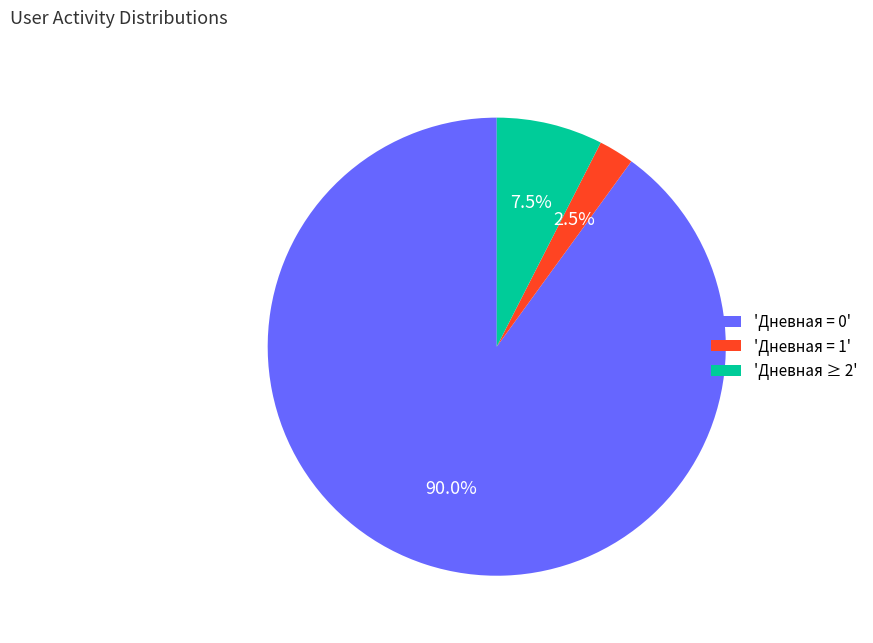

How many segments does this pie chart have?

3